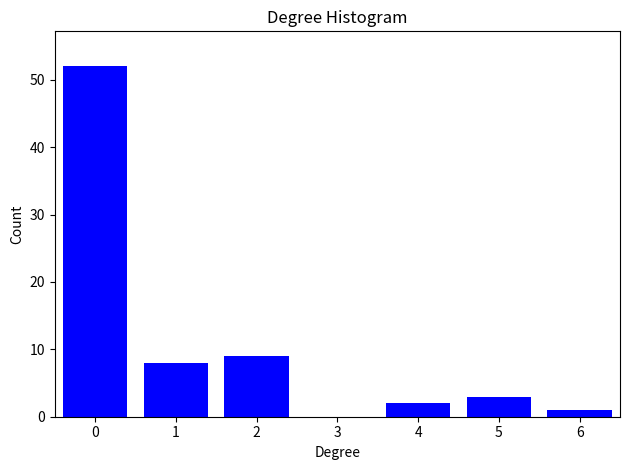

Reading left to right, extract all data points from this chart.

0=52	1=8	2=9	3=0	4=2	5=3	6=1